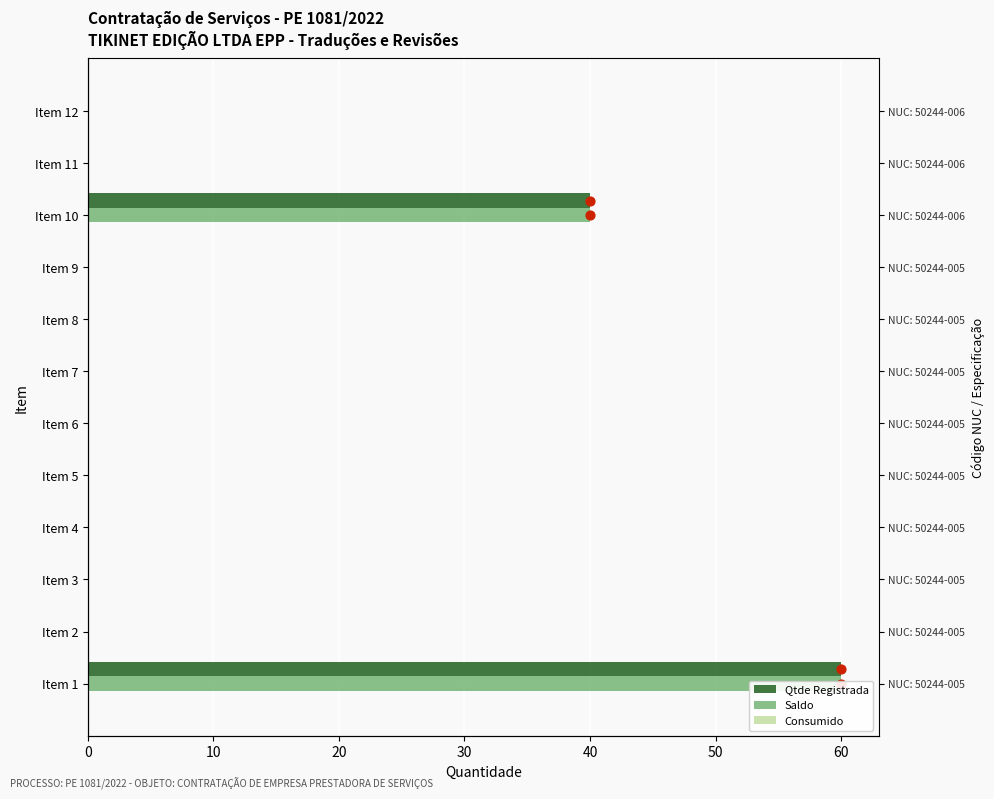

Is the value of Consumido at 11 greater than the value of Saldo at 60?

Yes